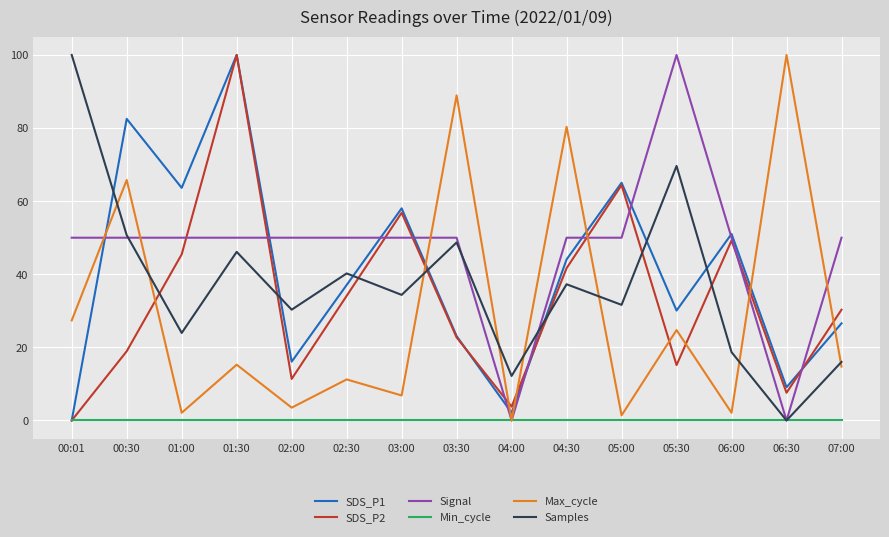

Which series ends up on top after the final intersection of Samples and SDS_P1?

SDS_P1